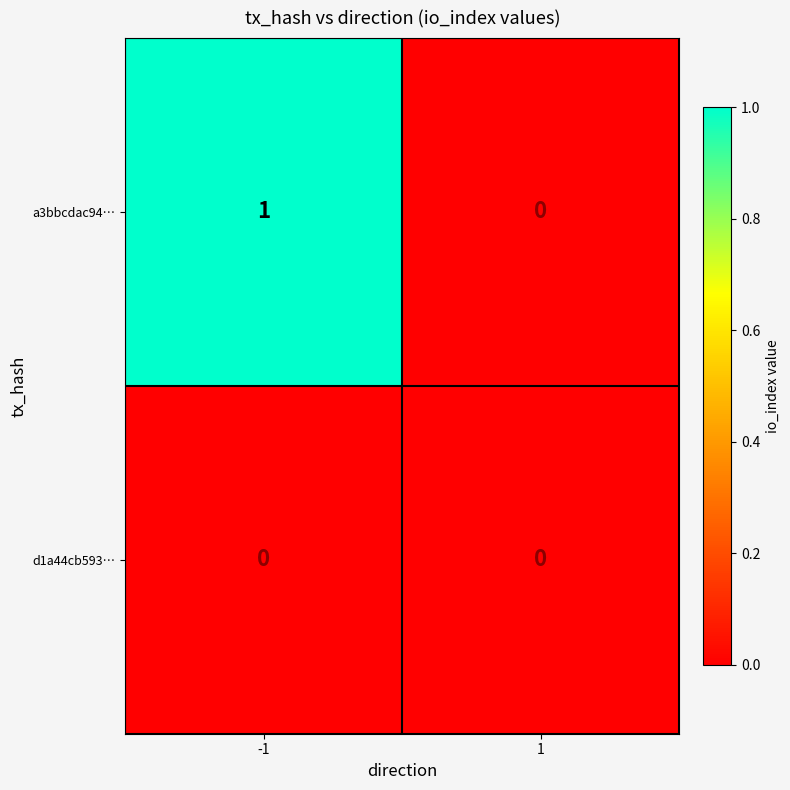

List the series in order of their overall mean, highest first.

a3bbcdac94…, d1a44cb593…